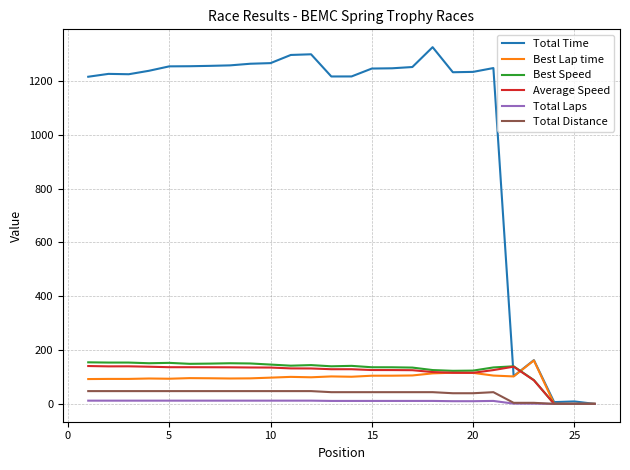

Which series has the widest spread of values?

Total Time